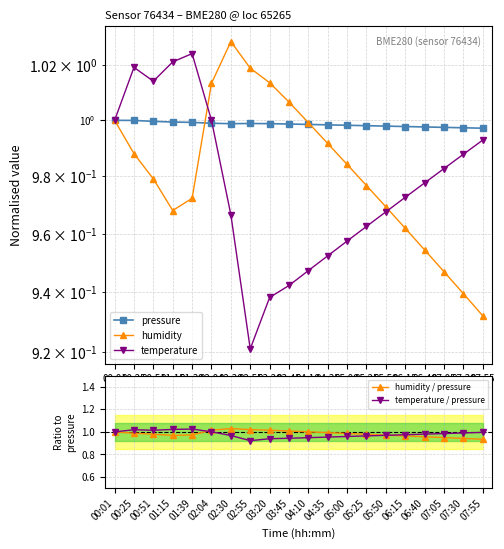

What is the label of the 2nd point from the left?

00:25